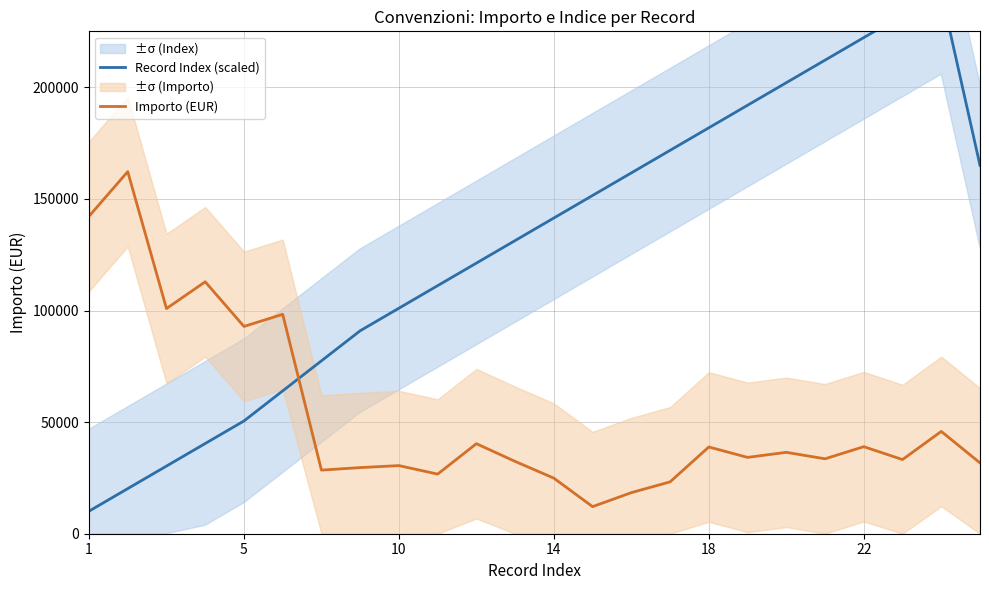

What is the highest value of the Importo (EUR) series?

162217.6